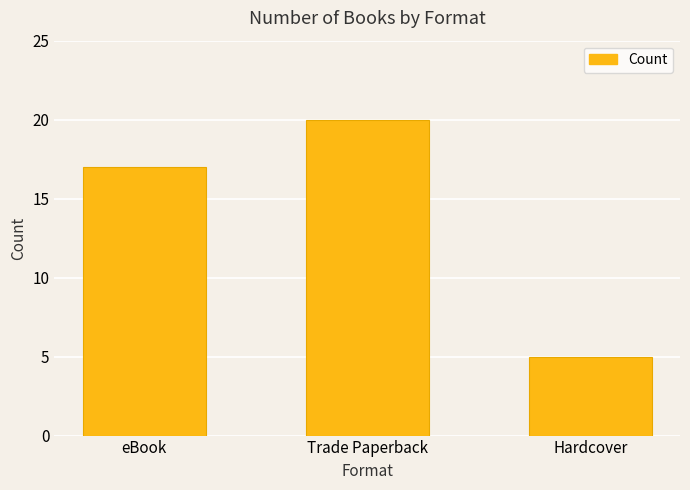

Count the number of data series in this chart.

1